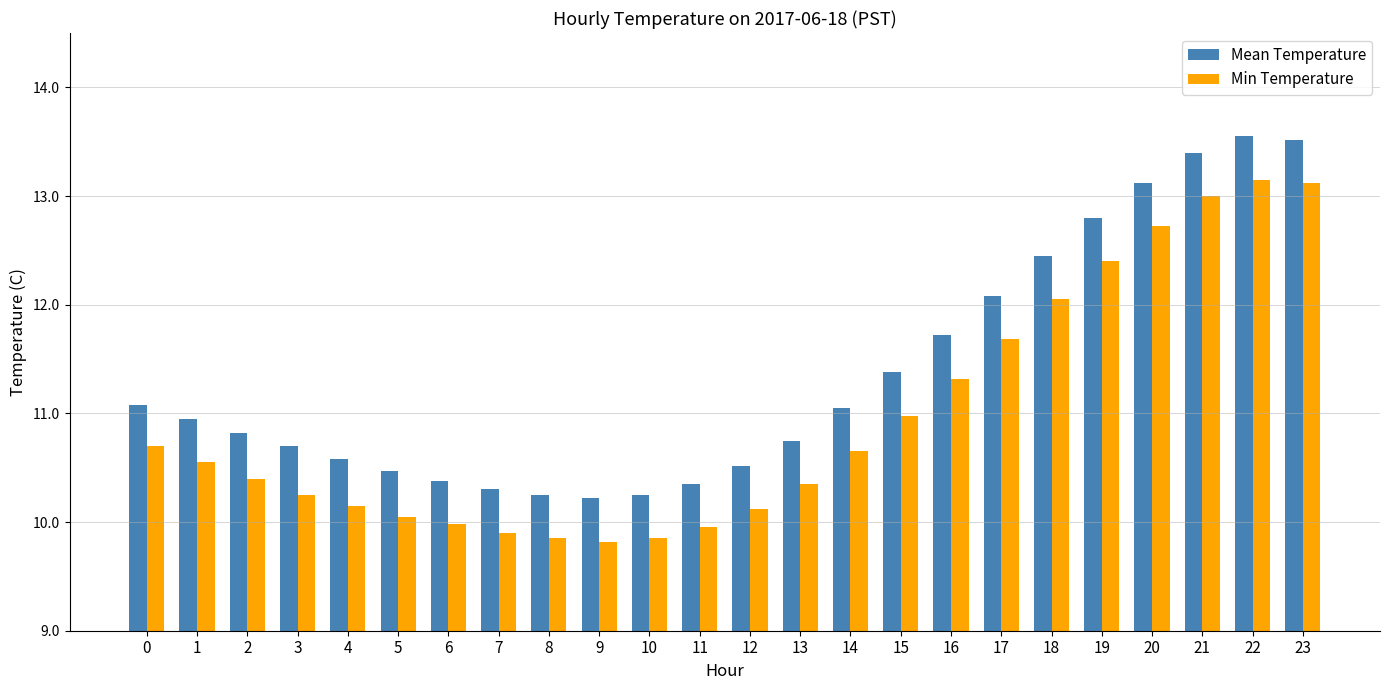

Rank the series by their average value, from highest to lowest.

Mean Temperature, Min Temperature